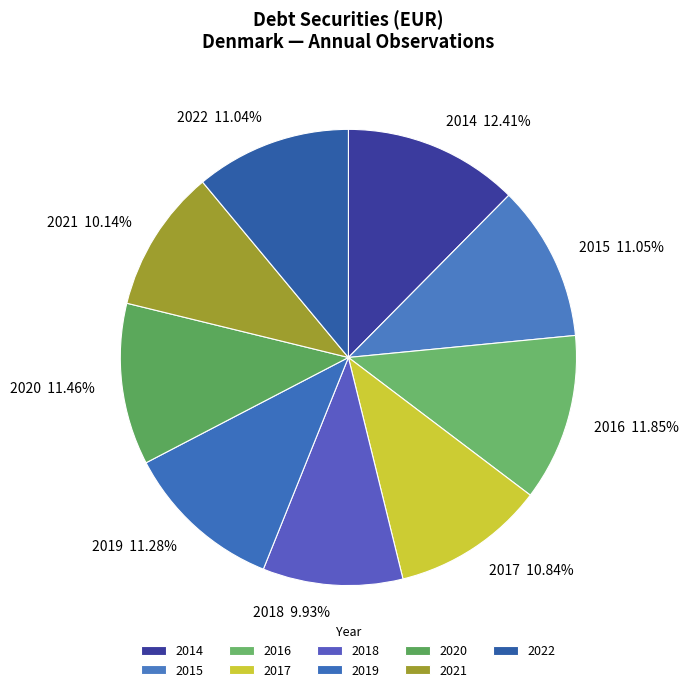

What is the total percentage of 2021 and 2020?

21.6%